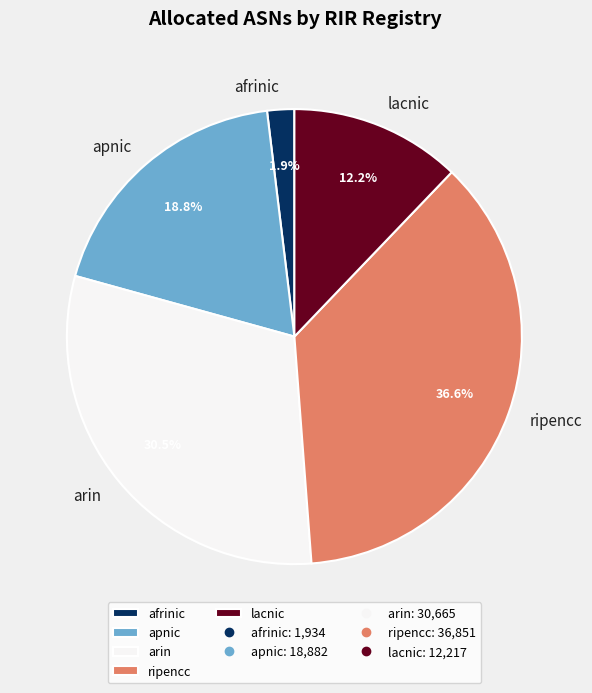

Which slice is the smallest?

afrinic